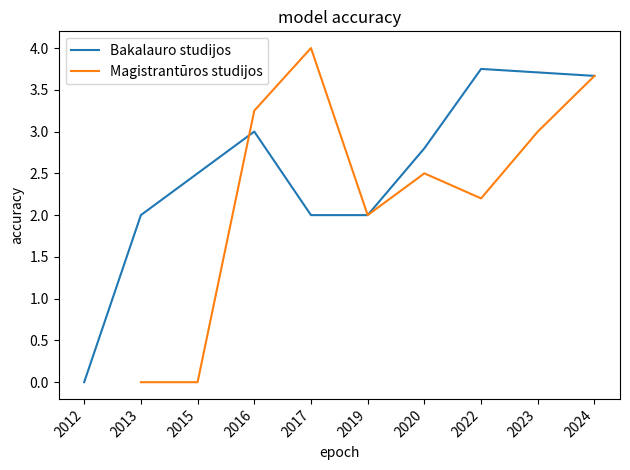

Read the Bakalauro studijos value at 2022.

4